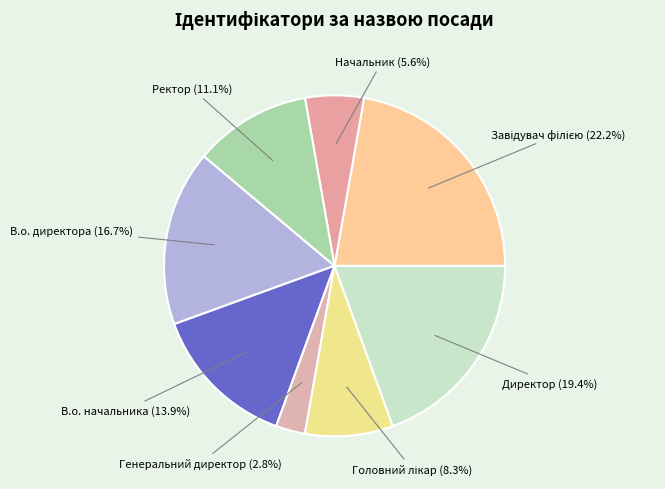

What percentage is the В.о. начальника slice, to the nearest percent?

14%